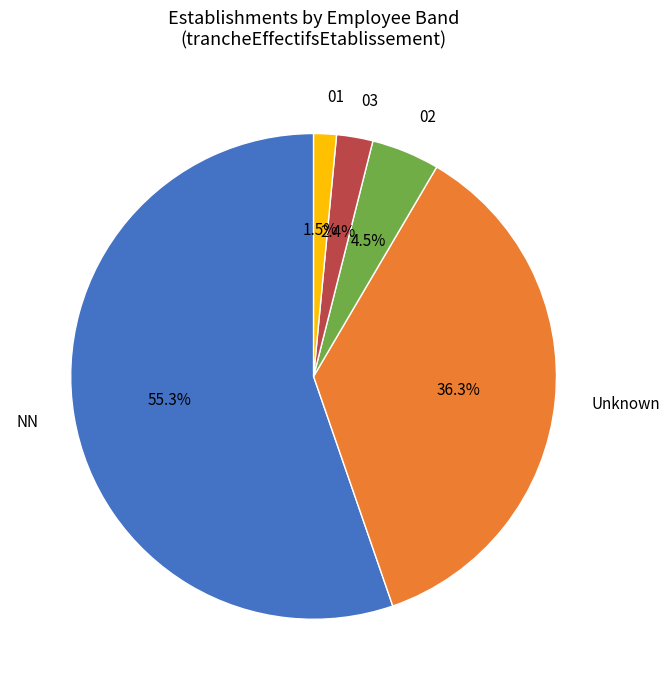

Is there any slice that represents more than half of the pie?

Yes